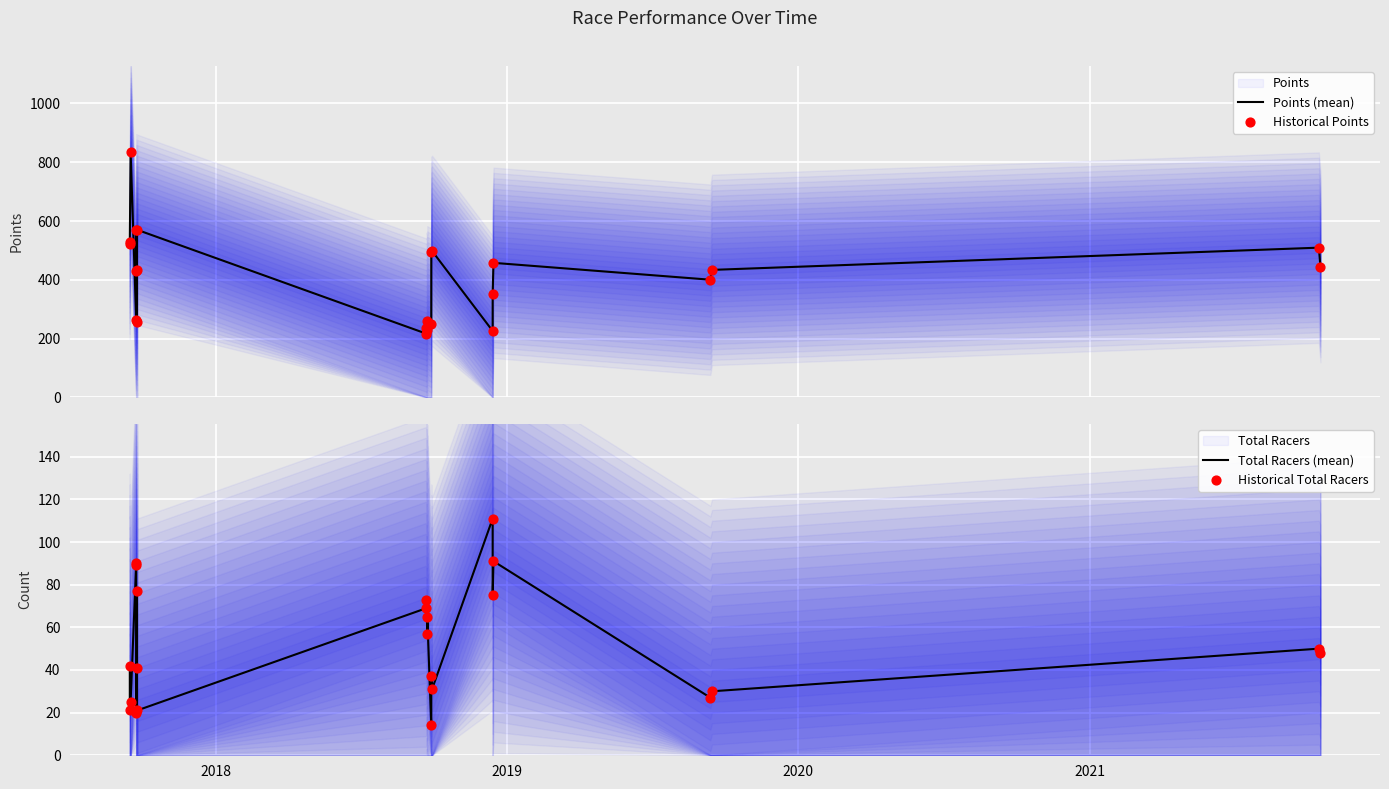

Which series has the largest total across all categories?

Points (mean)